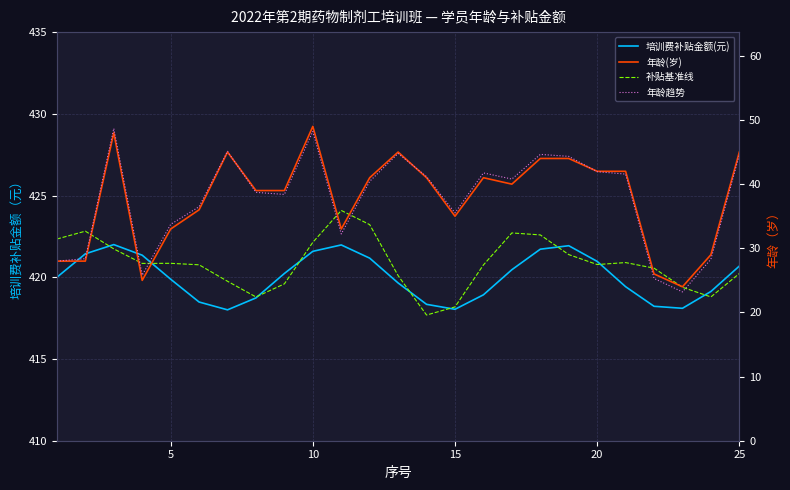

How many interior local valleys does the 年龄趋势 series have?

6